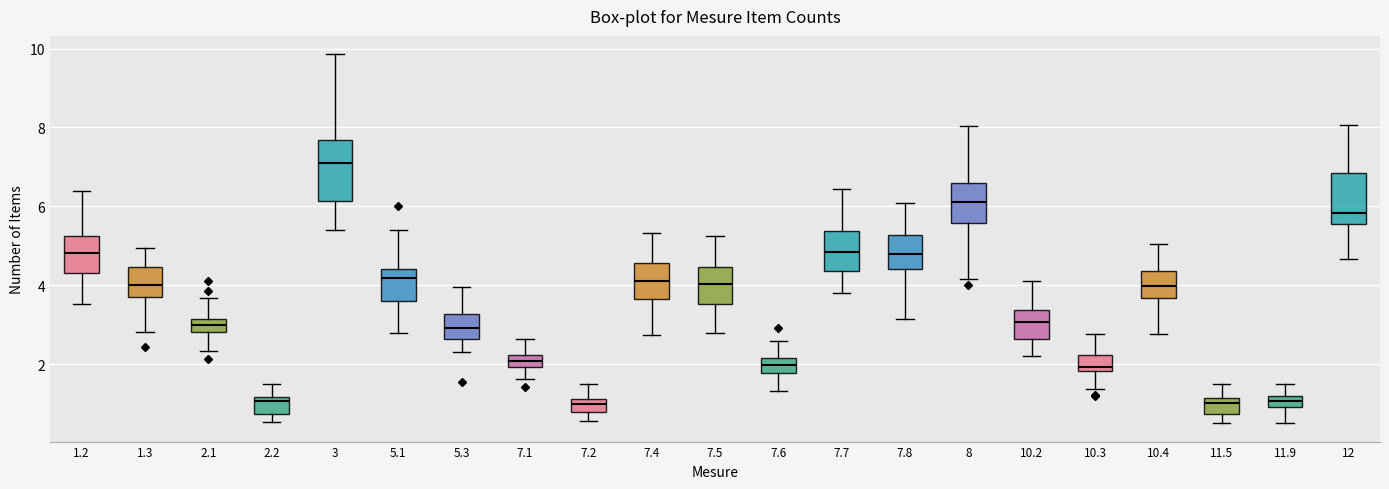

Which box is the tallest, from its lower edge to its upper edge?

3